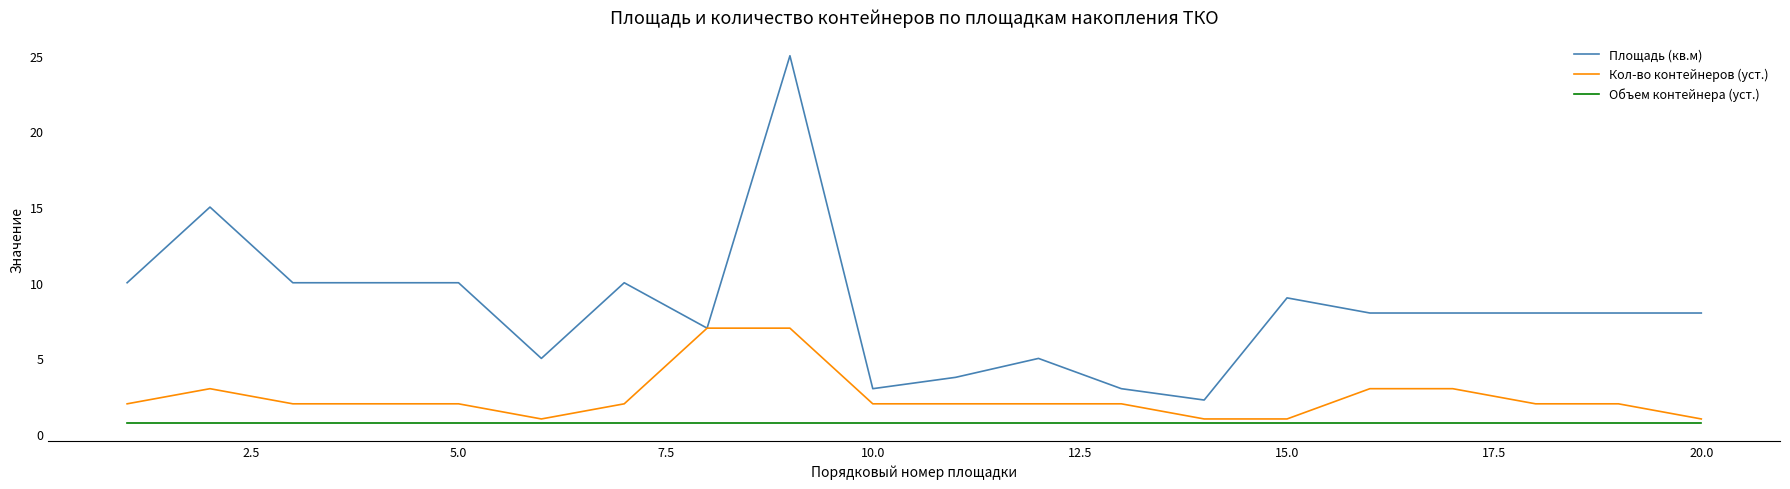

Which series has the largest total across all categories?

Площадь (кв.м)